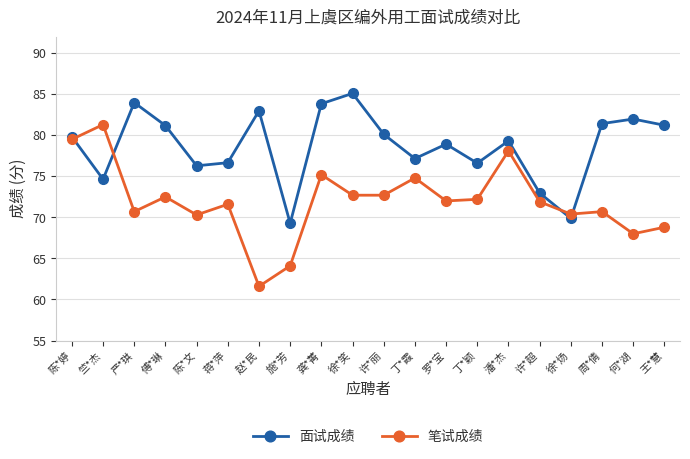

What are all the series names shown in the legend?

面试成绩, 笔试成绩